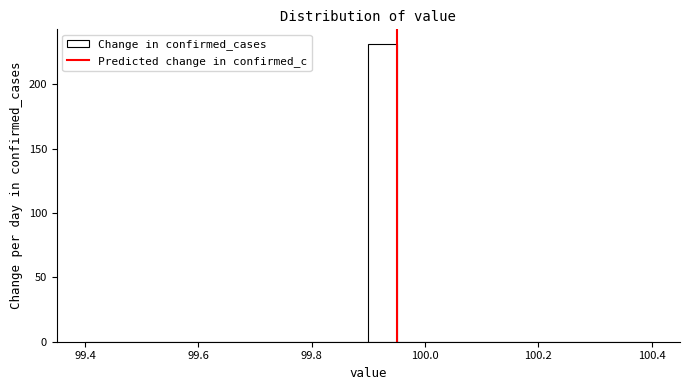

Read against the x-axis, roughly where is the centre of the tallest bar?

99.92